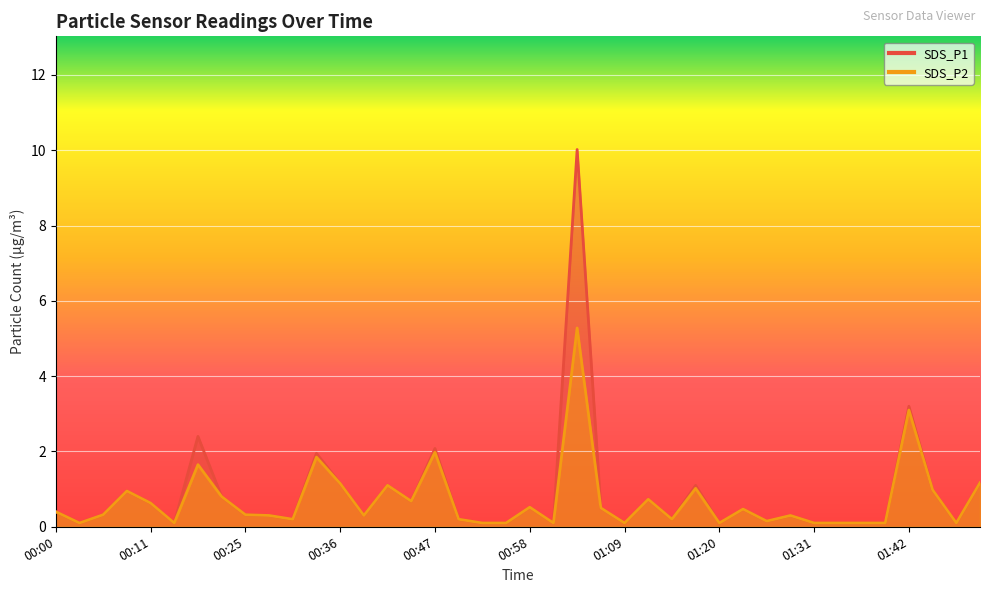

True or false: SDS_P1 and SDS_P2 intersect in this chart.

False